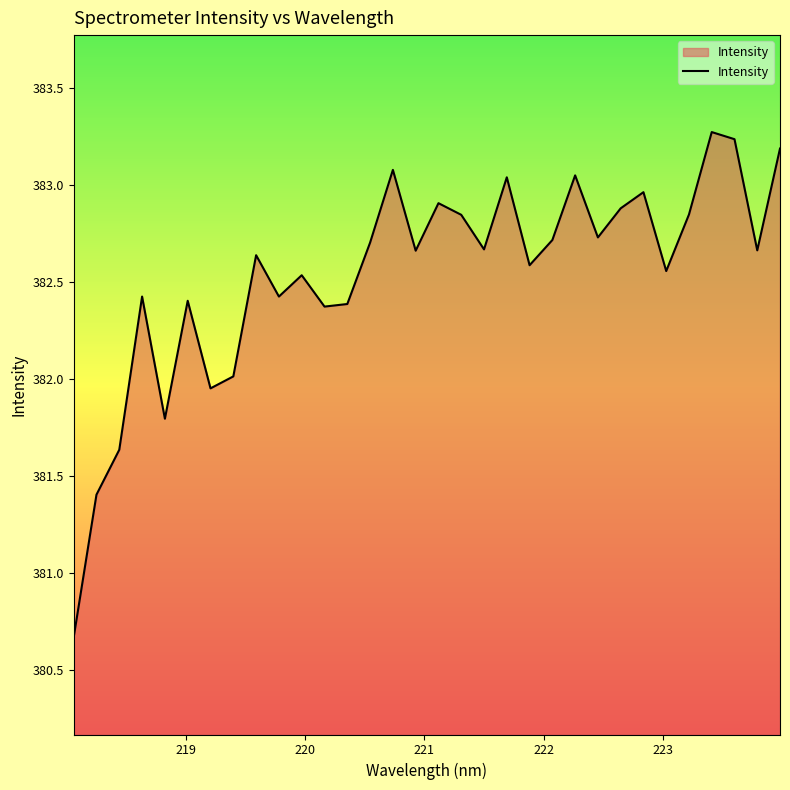

What is the maximum value shown in the chart?

383.3